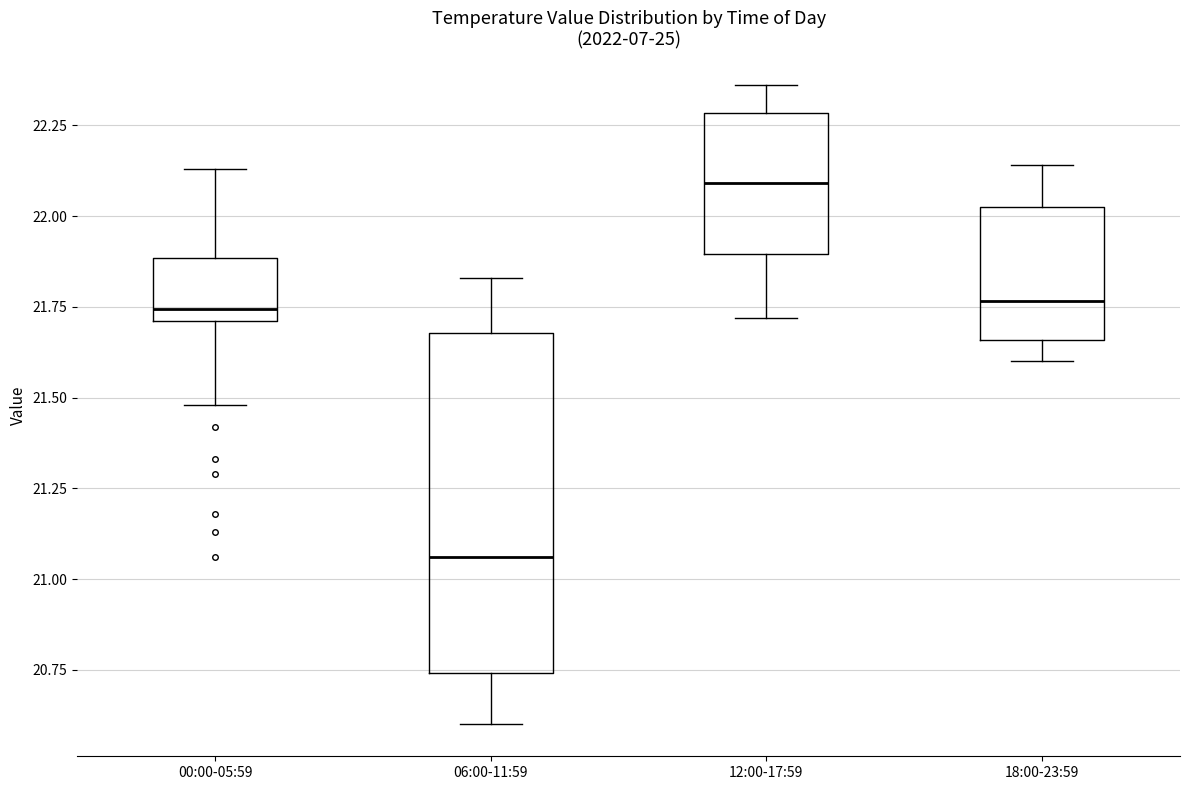

Comparing the boxes themselves (not the whiskers), which one is the tallest?

06:00-11:59